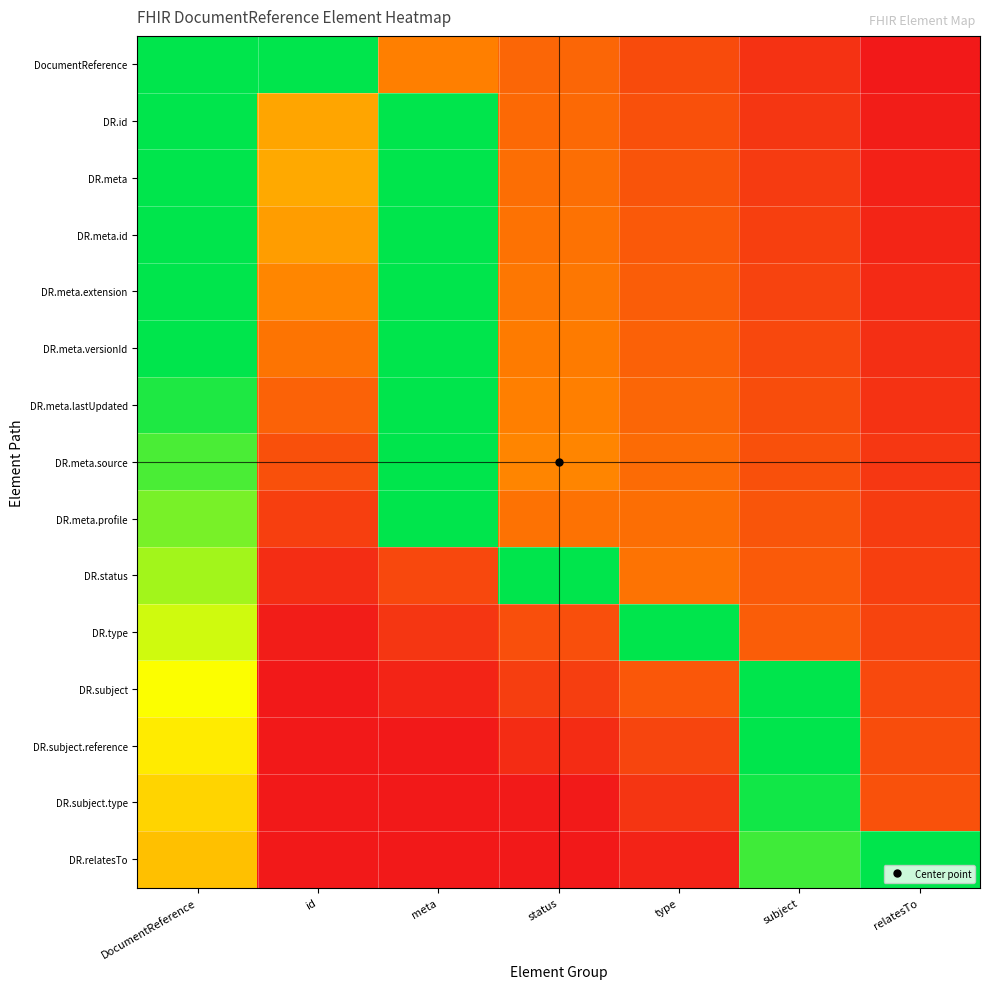

At type, list the series in order from largest to smallest.

DR.type, DR.status, DR.meta.profile, DR.meta.source, DR.meta.lastUpdated, DR.meta.versionId, DR.meta.extension, DR.meta.id, DR.subject, DR.meta, DR.id, DocumentReference, DR.subject.reference, DR.subject.type, DR.relatesTo